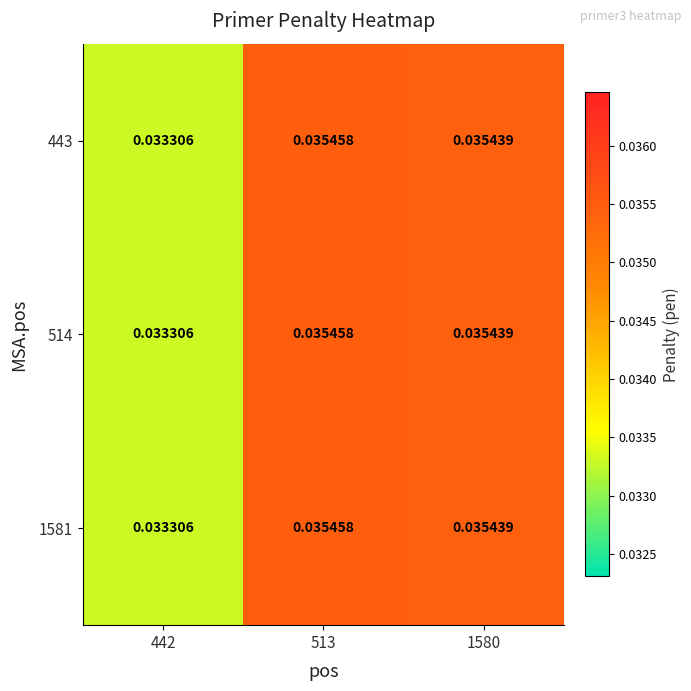

Which label corresponds to the largest value in the chart?

513